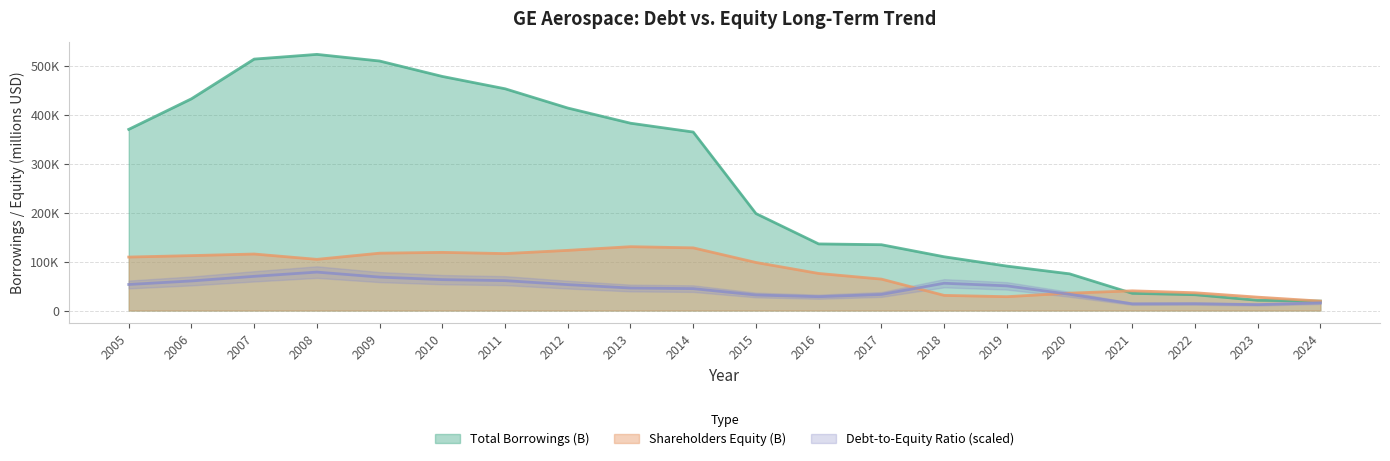

What is the average value of the Shareholders Equity (B) series?

81645.9